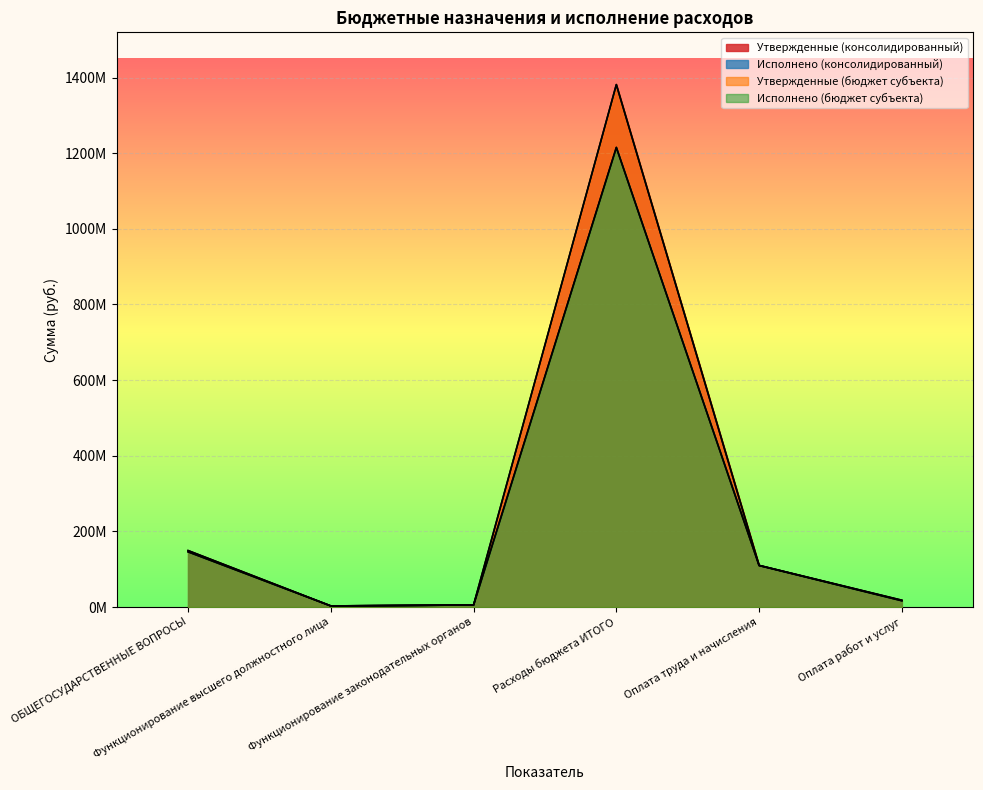

At how many categories does at least one series exceed 27530706?

3